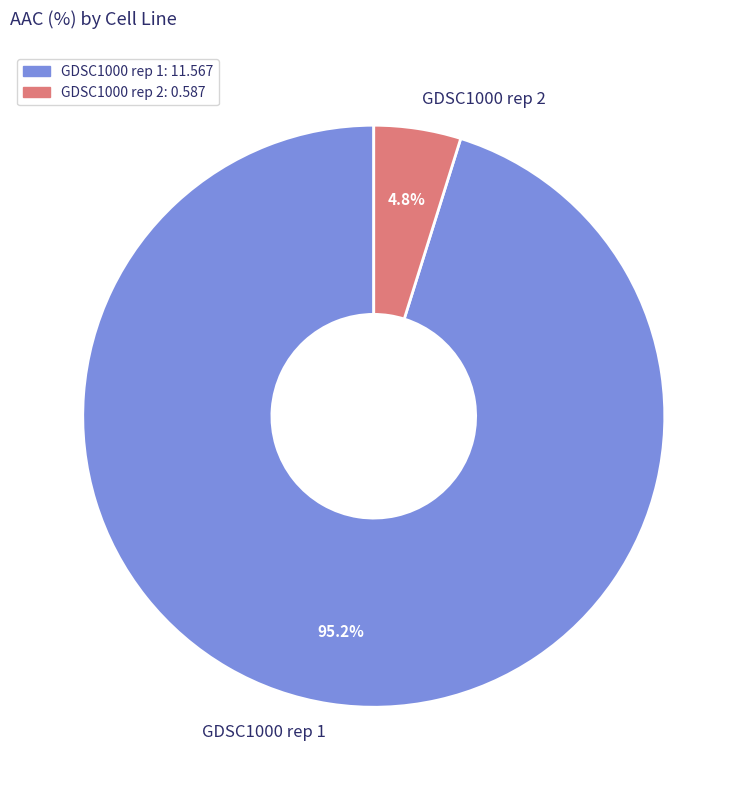

How much of the chart is everything except GDSC1000 rep 1?

4.8%